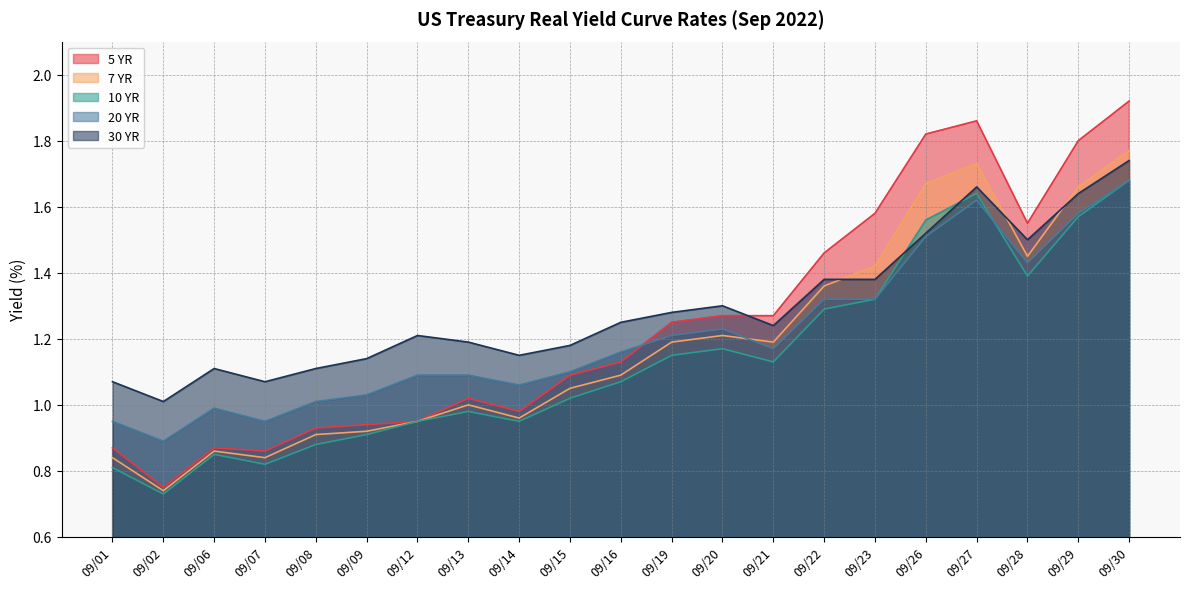

In 5 YR, how many points are higher than both neighbors (excluding endpoints)?

2